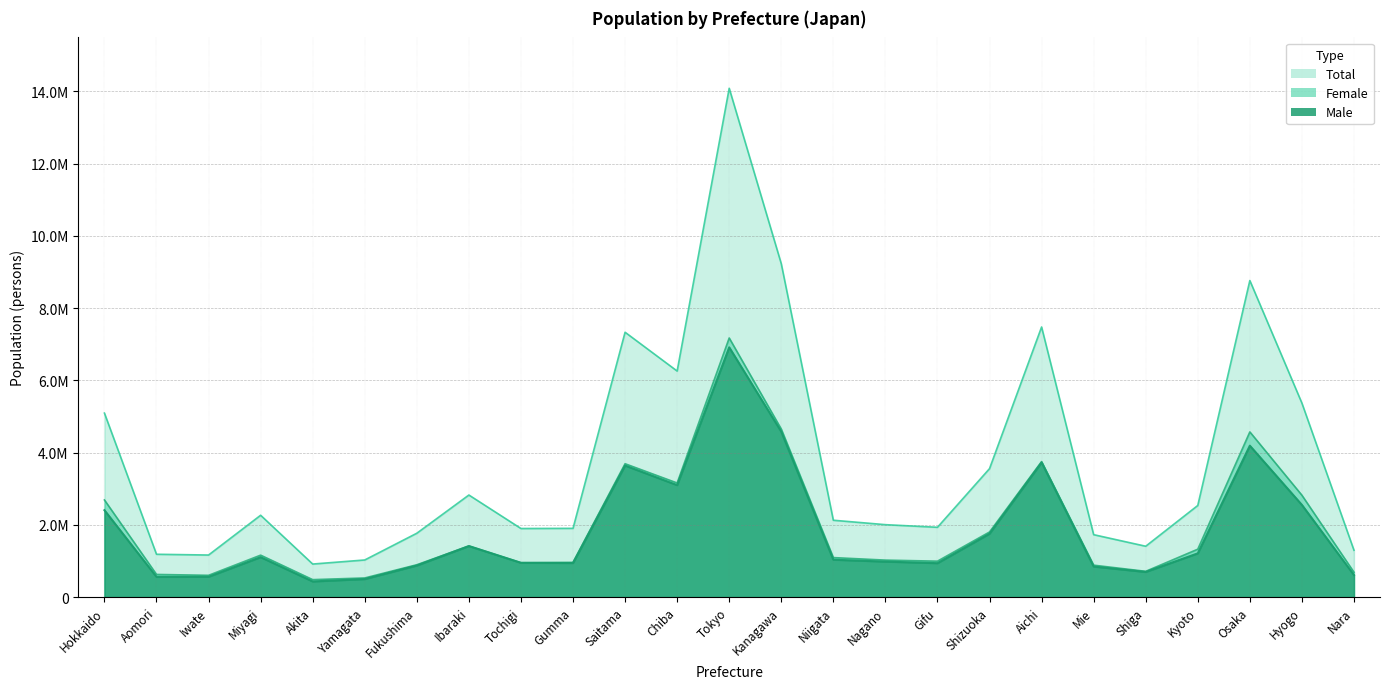

What are all the series names shown in the legend?

Male, Female, Total